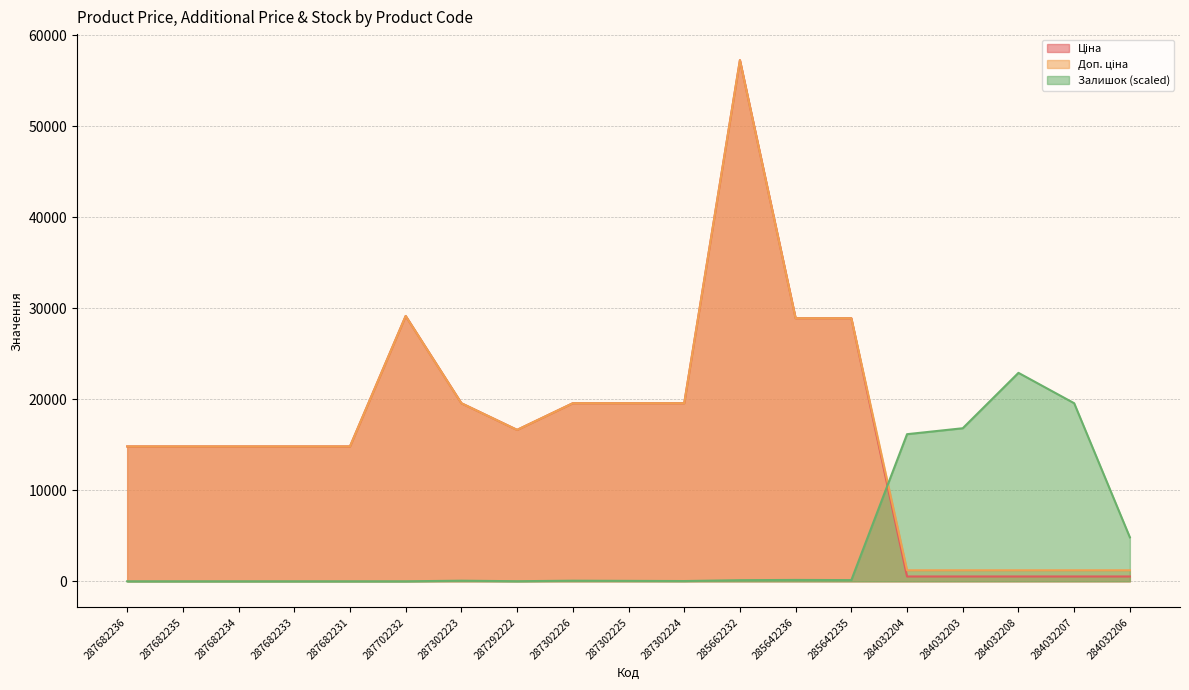

What is the sum of the Залишок values at 284032206 and 287302224?

4856.6